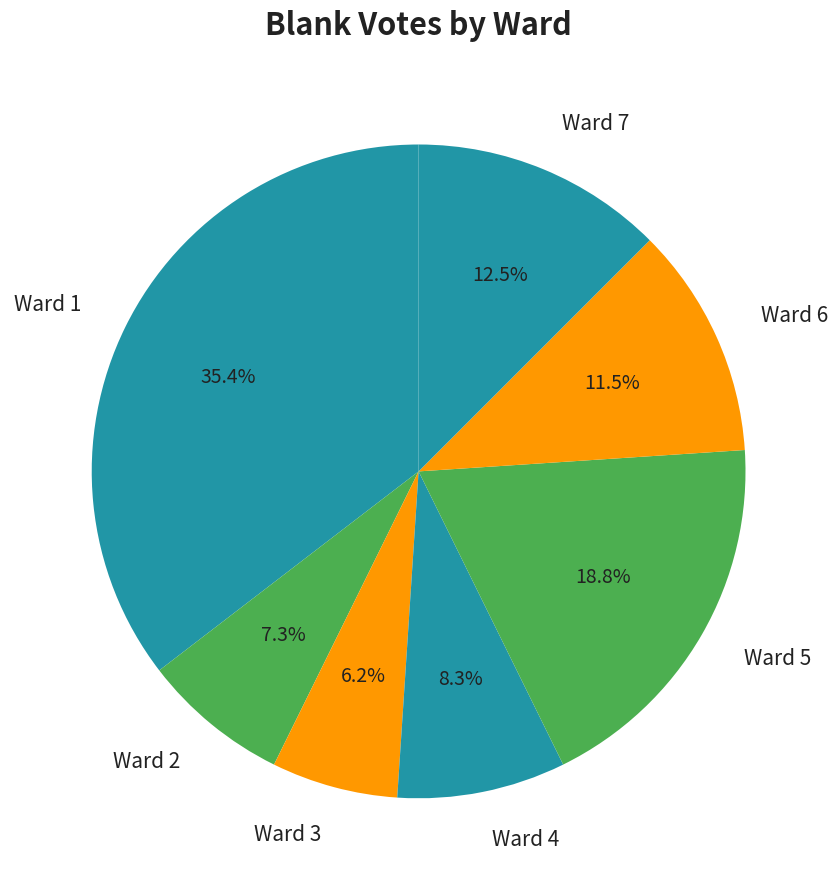

What percentage is the Ward 1 slice, to the nearest percent?

35%